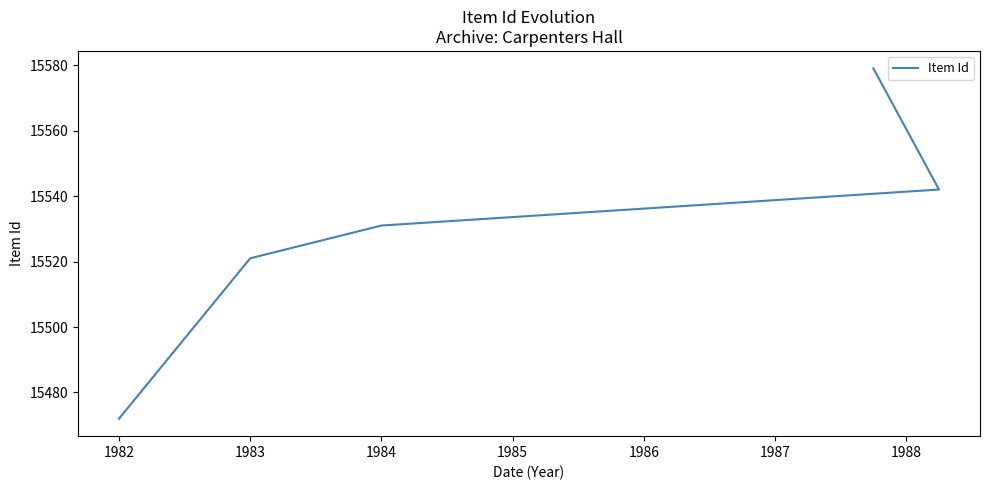

What is the minimum value shown in the chart?

15472